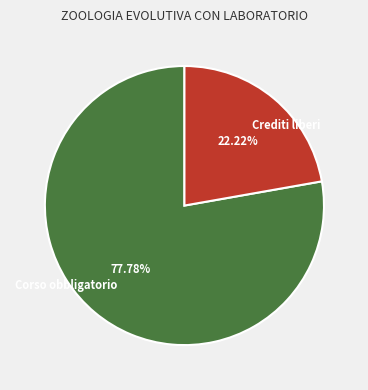

What is the smallest slice in the pie chart?

Crediti liberi